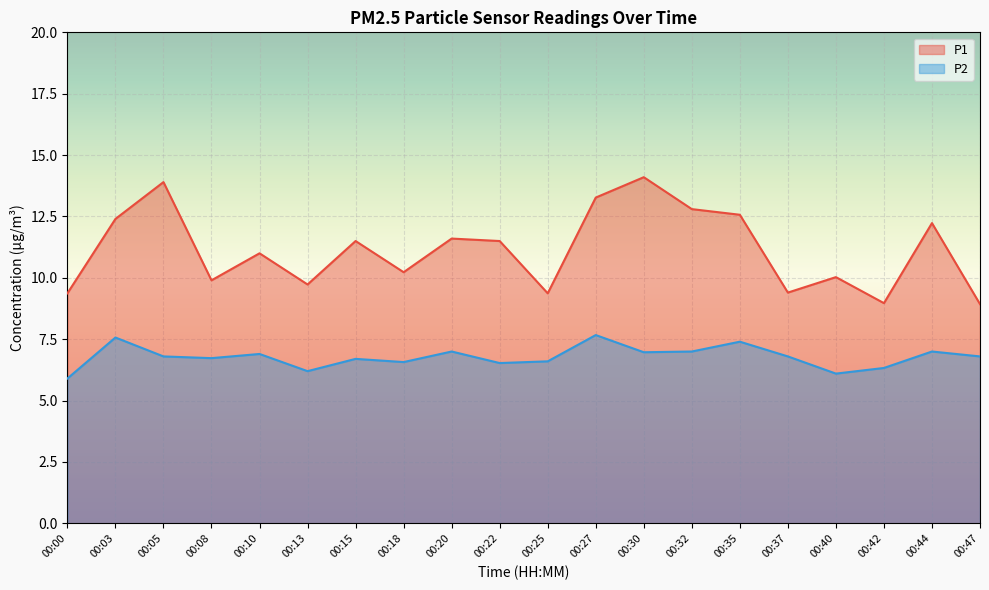

True or false: P2 and P1 cross at least once.

False